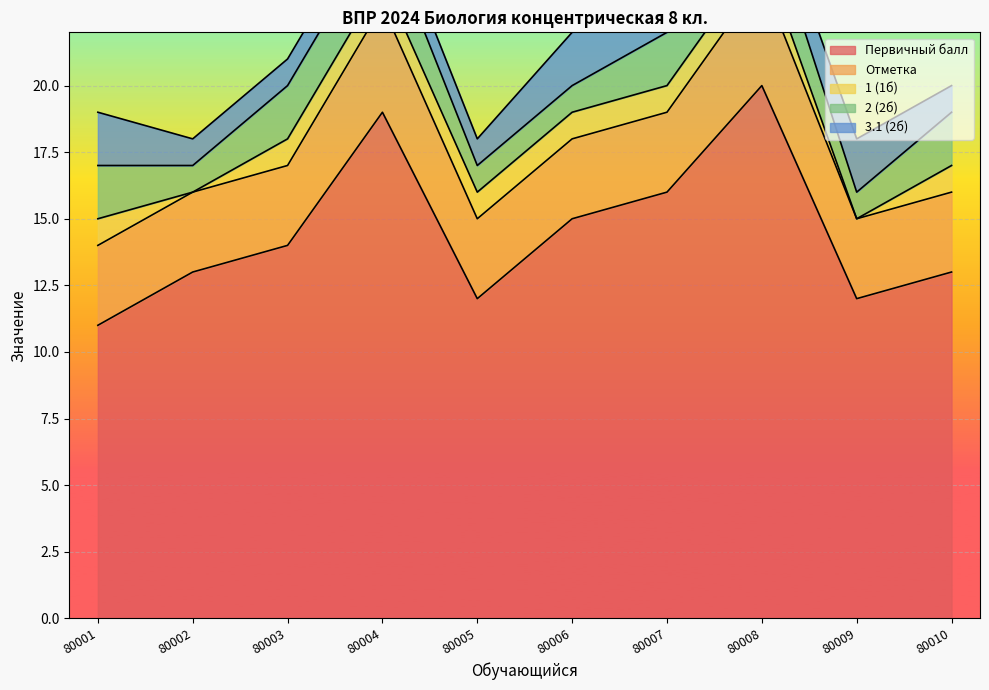

True or false: 3.1 (2б) and 1 (1б) cross at least once.

False